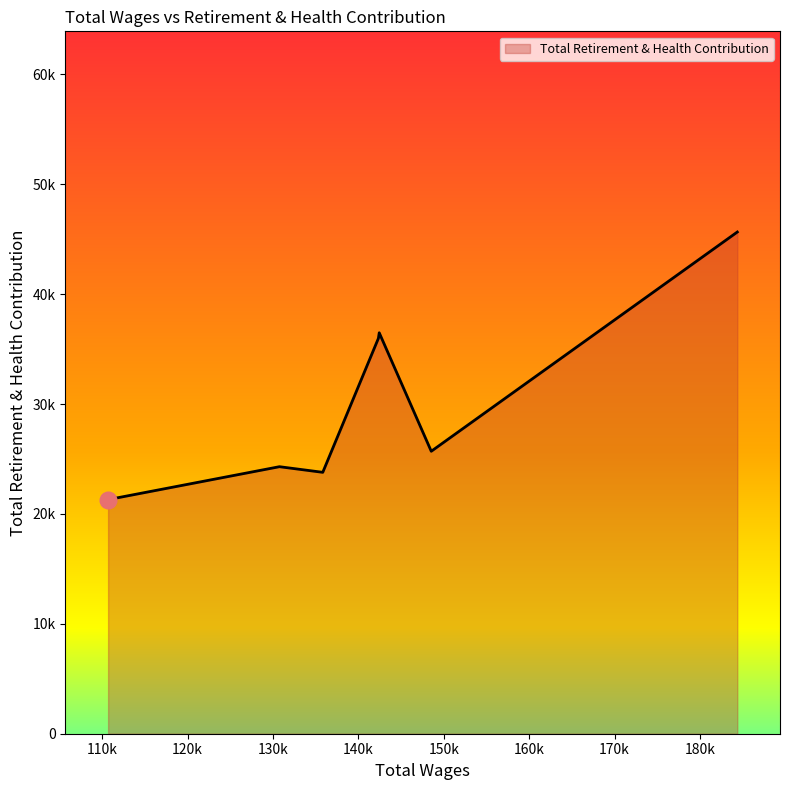

What is the average value?

30455